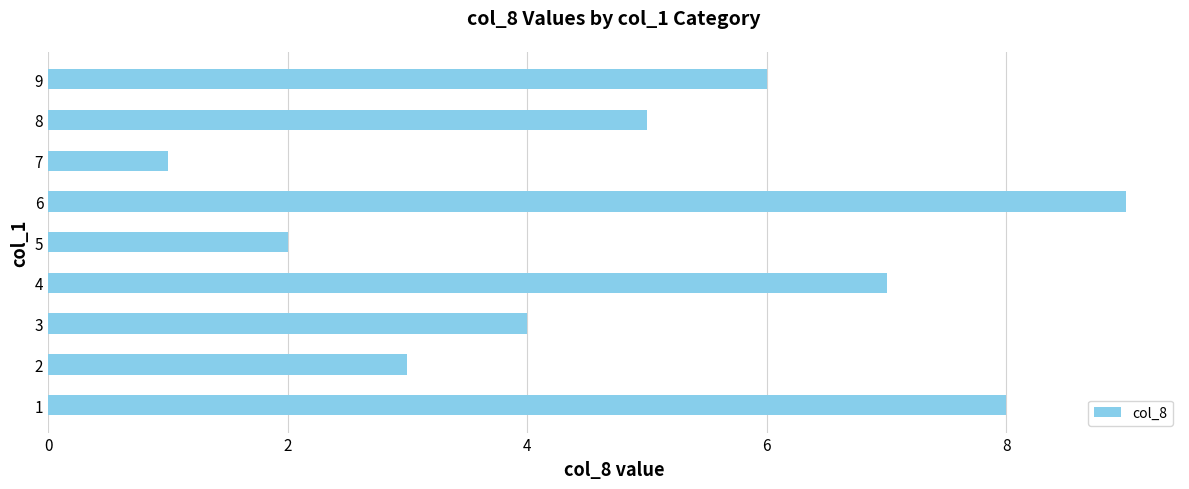

What is the ratio of the value at 6 to the value at 2?

3.0